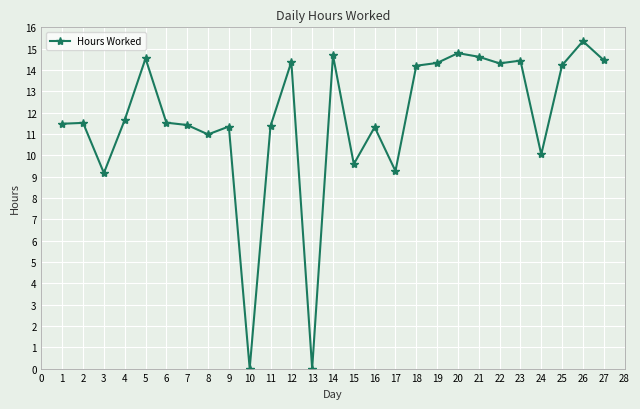

What value does the data have at 23?

14.4